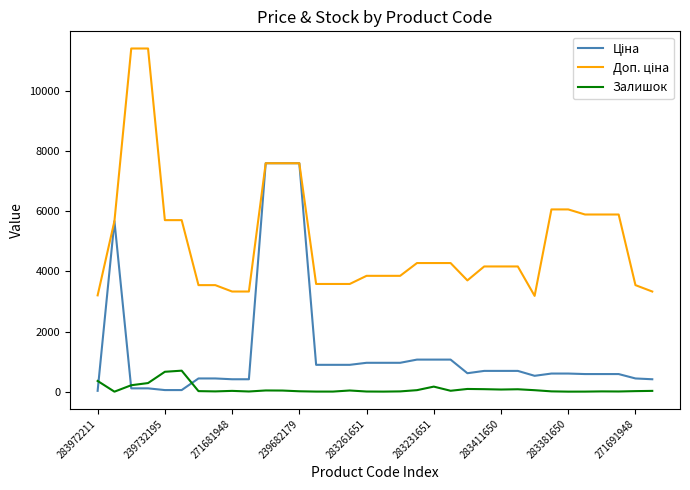

What is the greatest value displayed?

11410.0